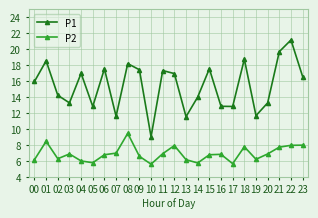

At which category is the sum across all series the highest?

22